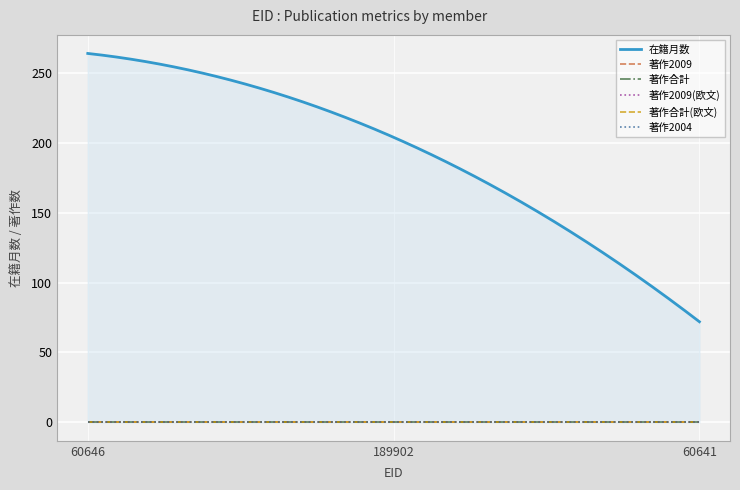

At which category does the chart reach its peak across all series?

60646